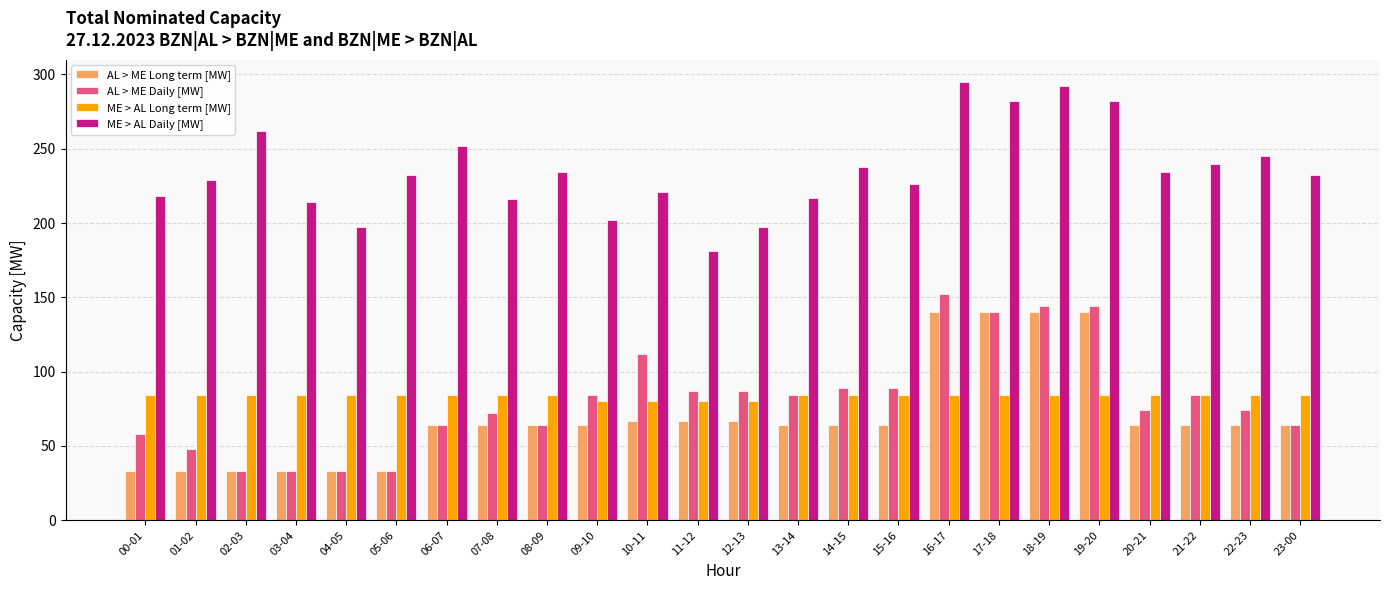

Which category has the highest value in the ME > AL Daily [MW] series?

16-17